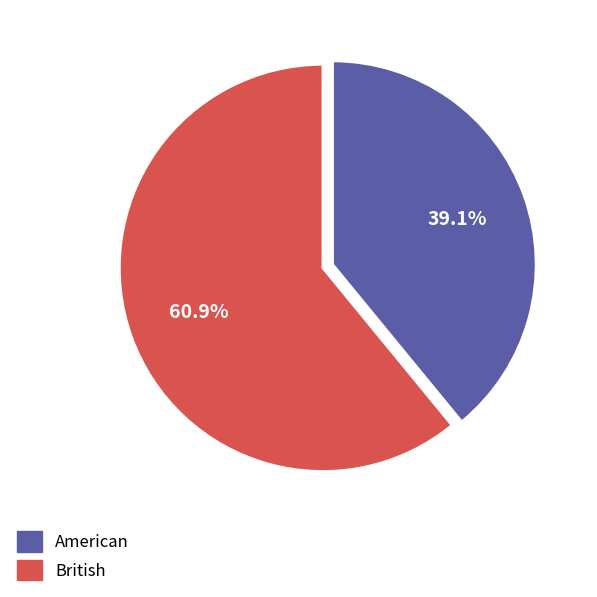

Rank the categories by value from highest to lowest.

British, American